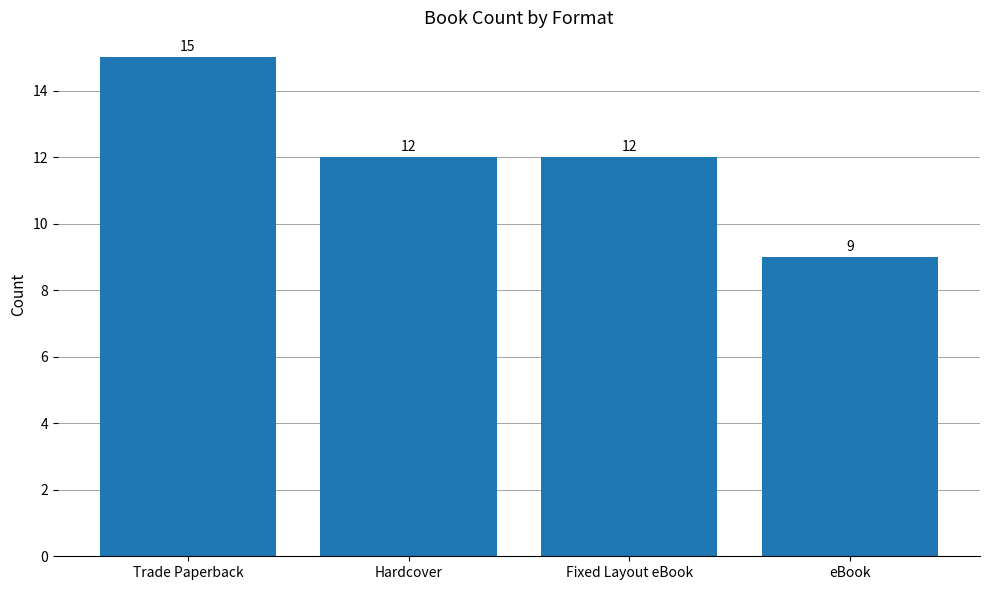

What is the label of the 1st bar from the right?

eBook